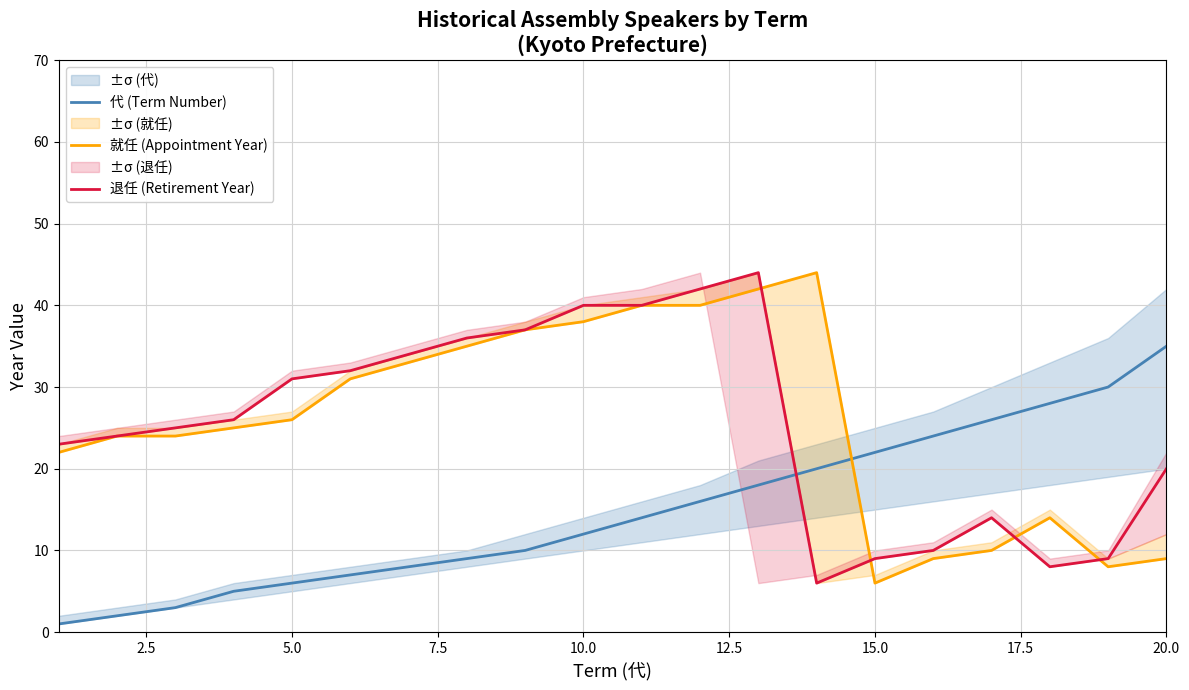

Which series has the widest spread of values?

就任 (Appointment Year)